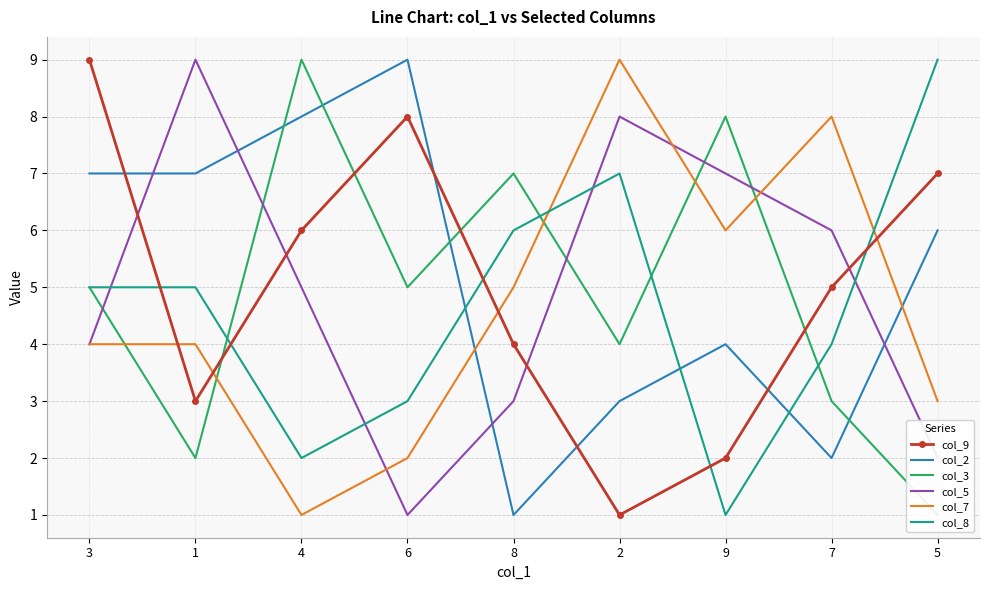

At 6, list the series in order from largest to smallest.

col_2, col_9, col_3, col_8, col_7, col_5